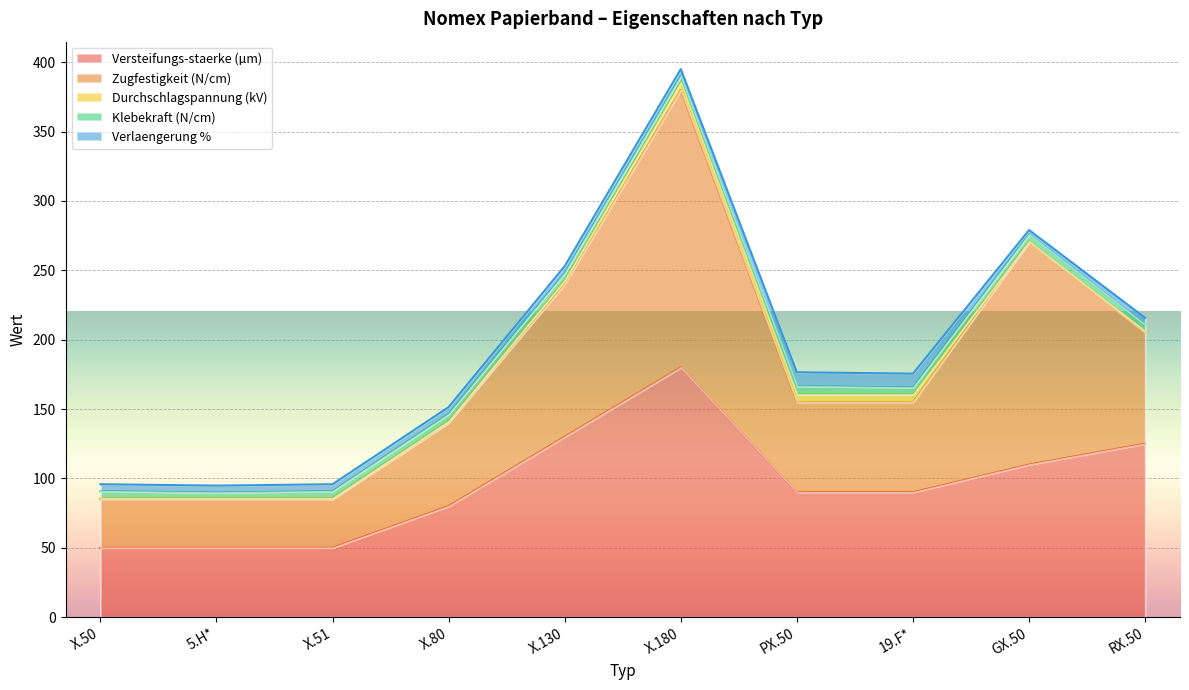

List the labels in order of Zugfestigkeit (N/cm) value, largest first.

X.180, GX.50, X.130, RX.50, PX.50, 19.F*, X.80, X.50, 5.H*, X.51